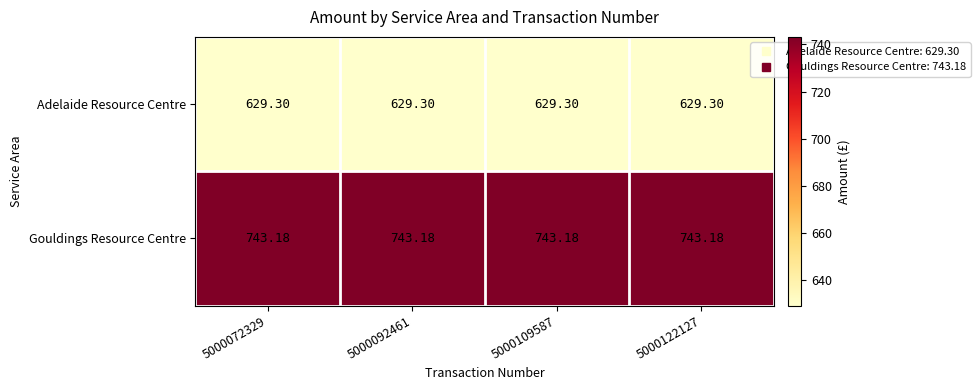

Rank the series at 5000109587 from lowest to highest value.

Adelaide Resource Centre, Gouldings Resource Centre